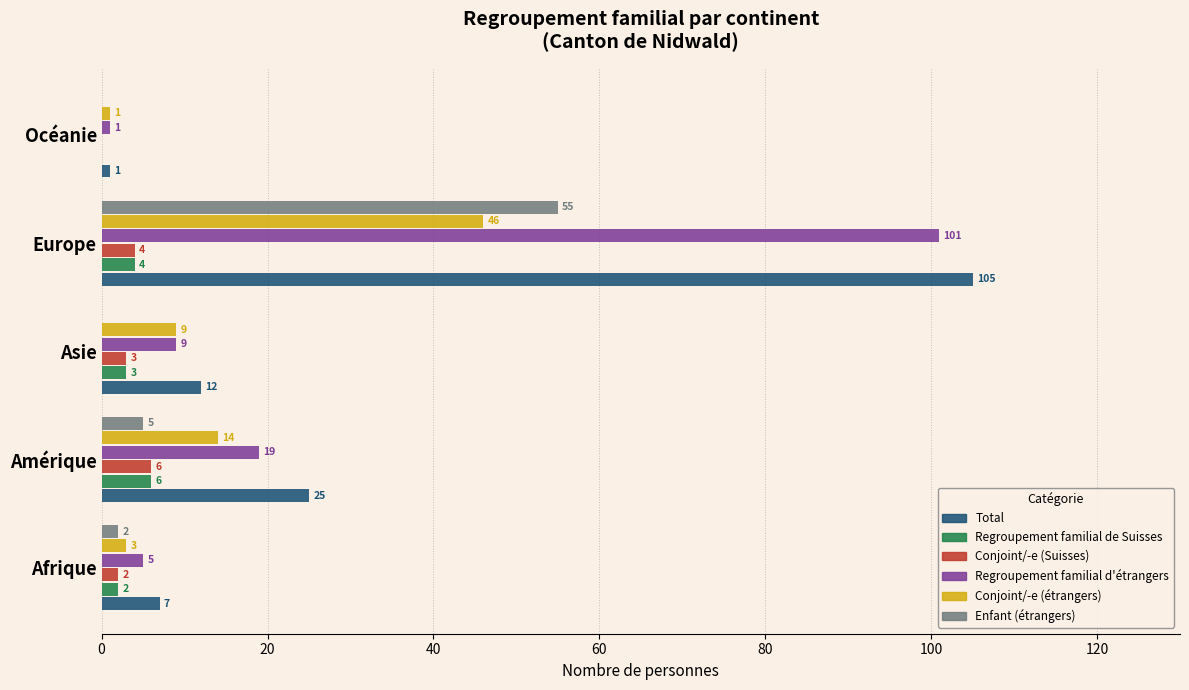

What is the highest value of the Conjoint/-e (Suisses) series?

6